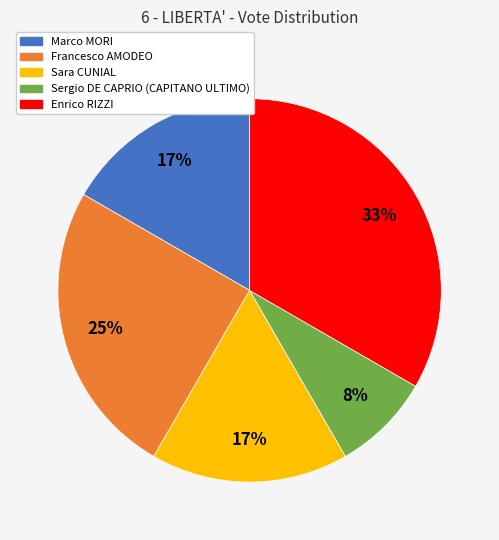

To the nearest percent, what is the average slice percentage?

20%